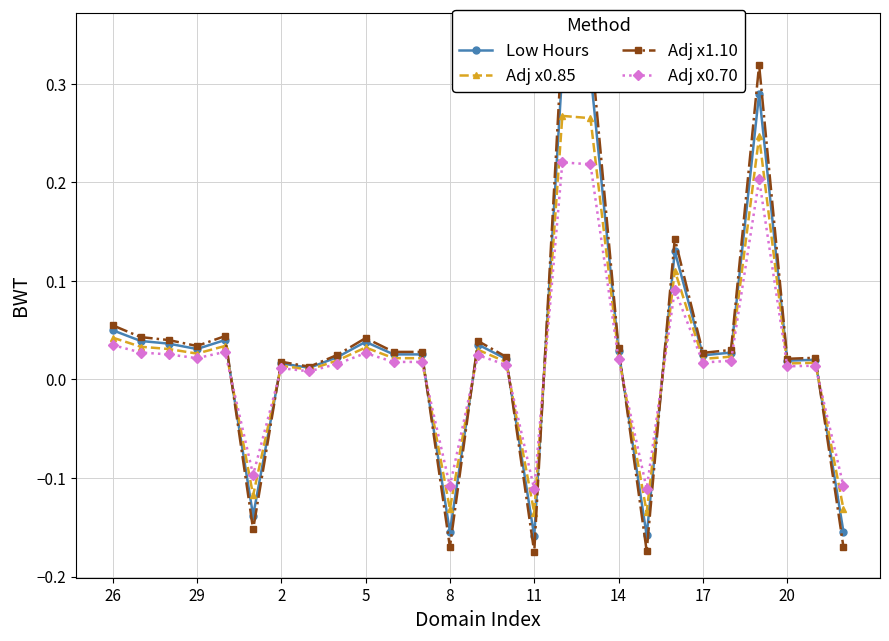

What is the maximum value shown in the chart?

0.3